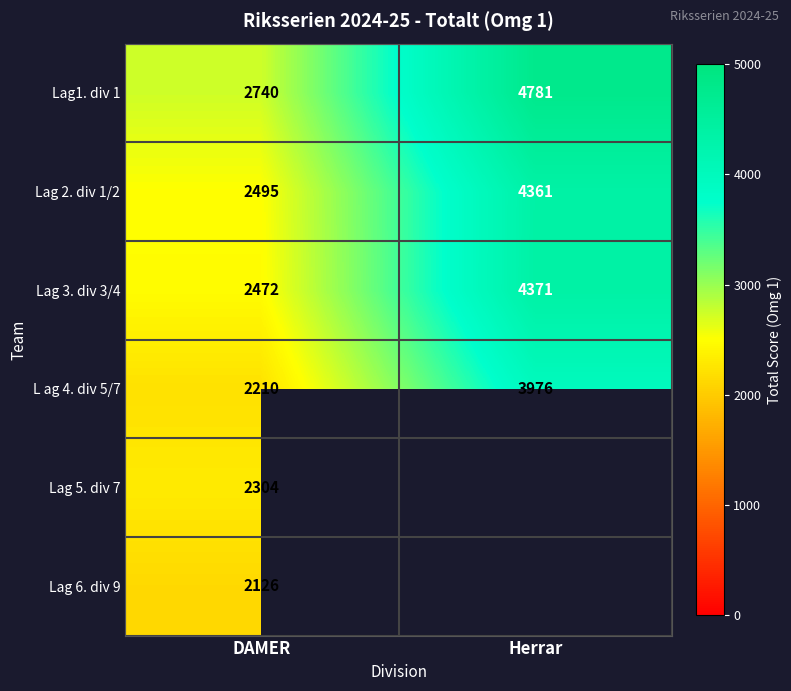

How many series are shown in this chart?

6